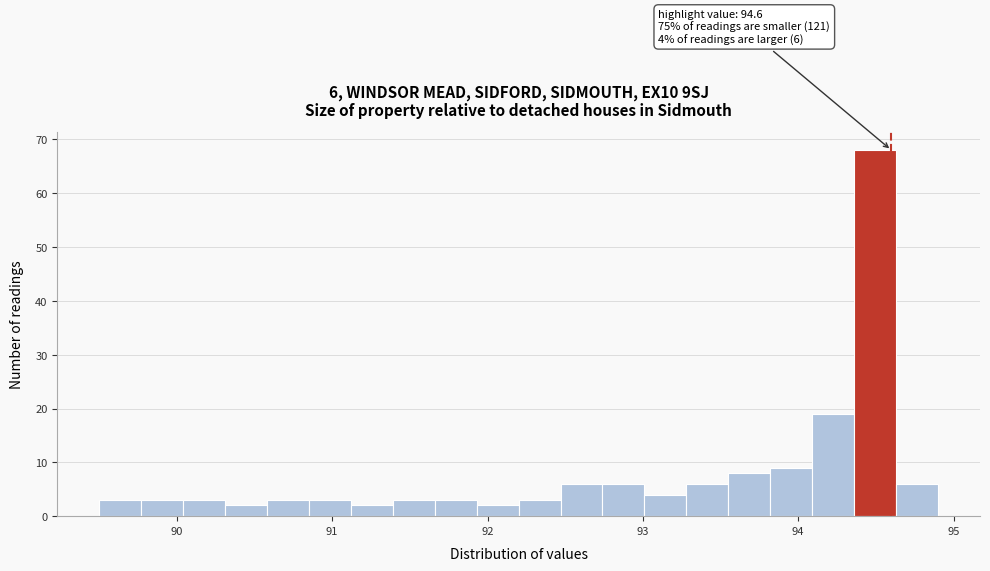

Around what value on the x-axis is the tallest bar? Give the approximate position of its centre, as read against the axis.

94.5